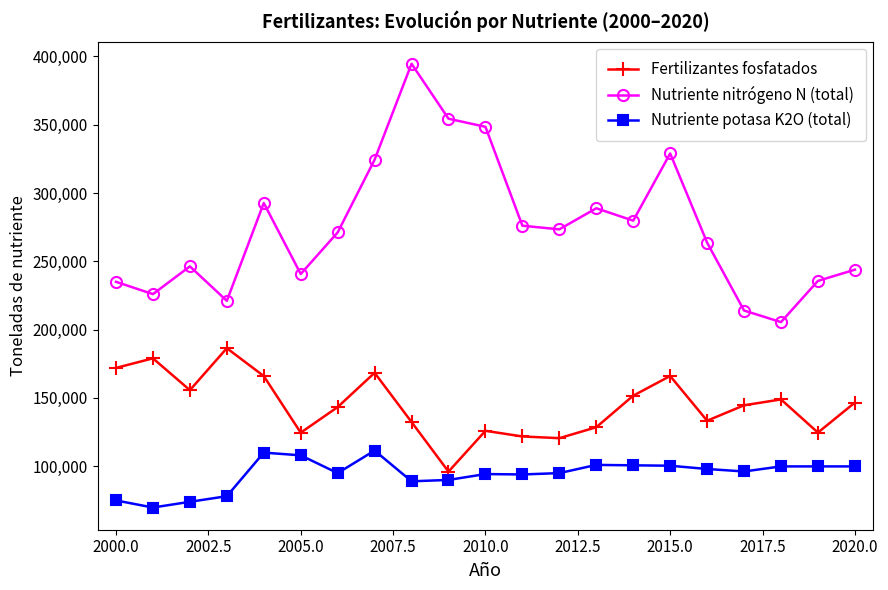

What is the difference between the maximum and minimum values in the Nutriente nitrógeno N (total) series?

189076.2